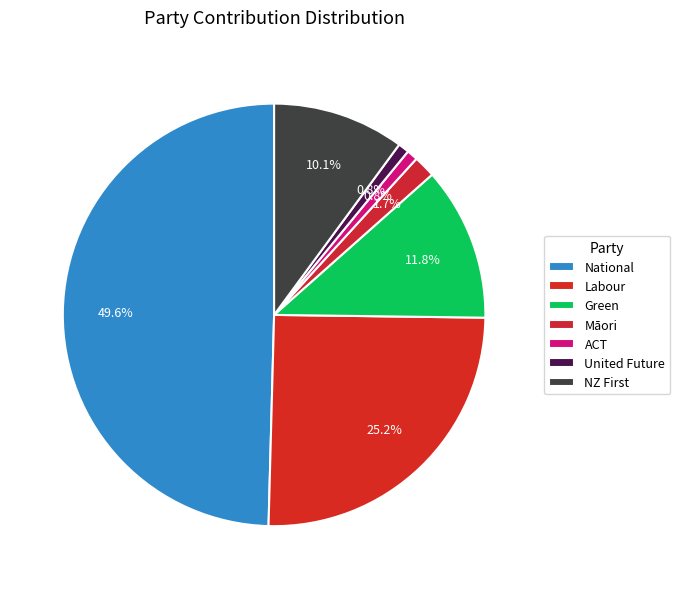

How many segments does this pie chart have?

7